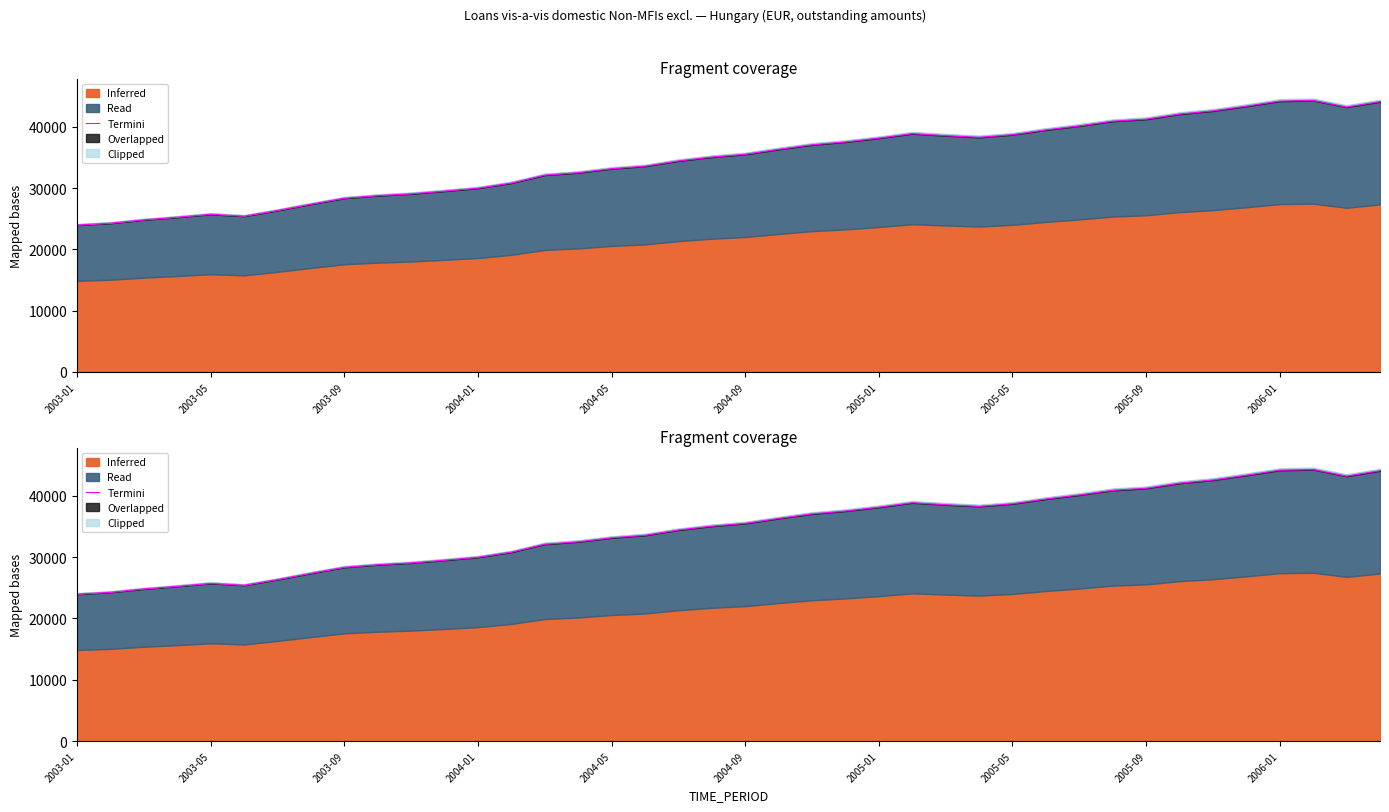

What is the average value?

34612.1